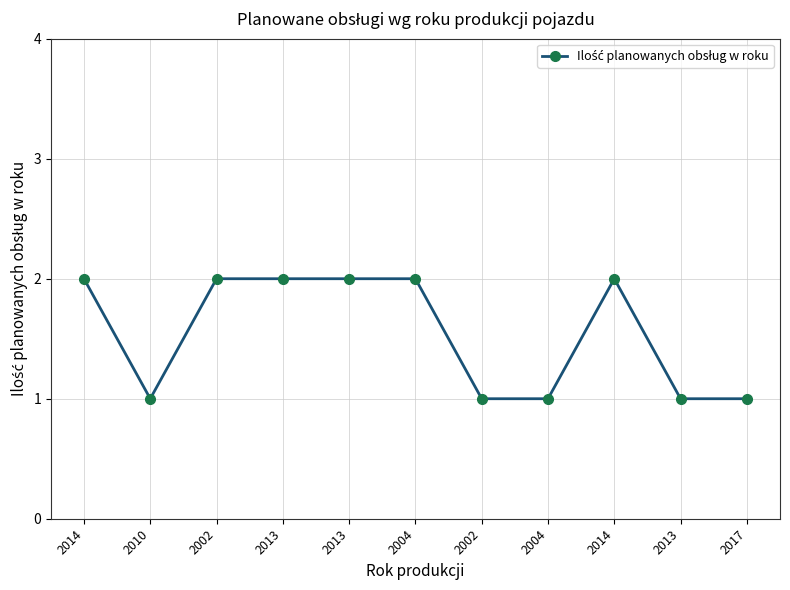

Between 2017 and 2014, which is larger?

2014